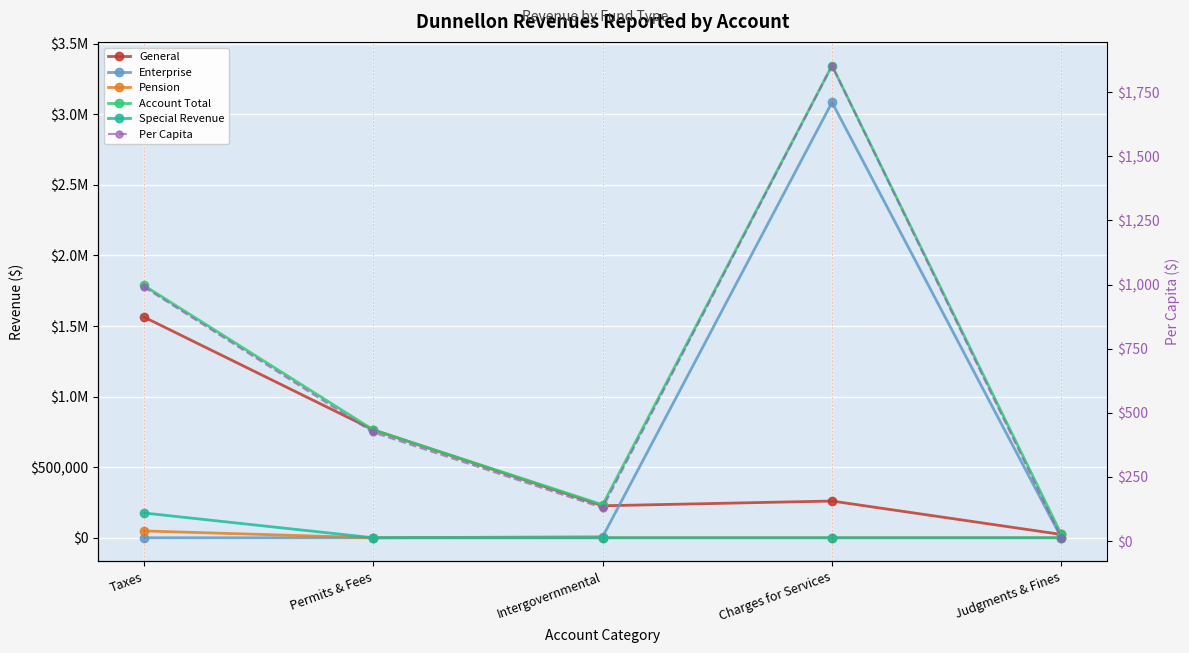

Between Taxes and Charges for Services, which is larger?

Taxes